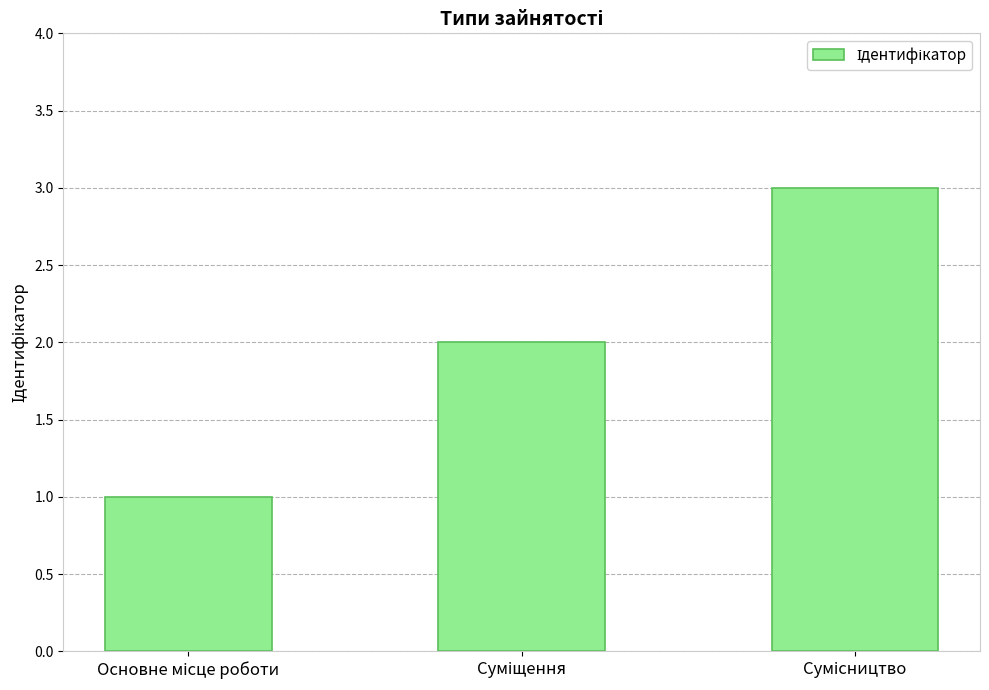

What is the smallest value displayed?

1